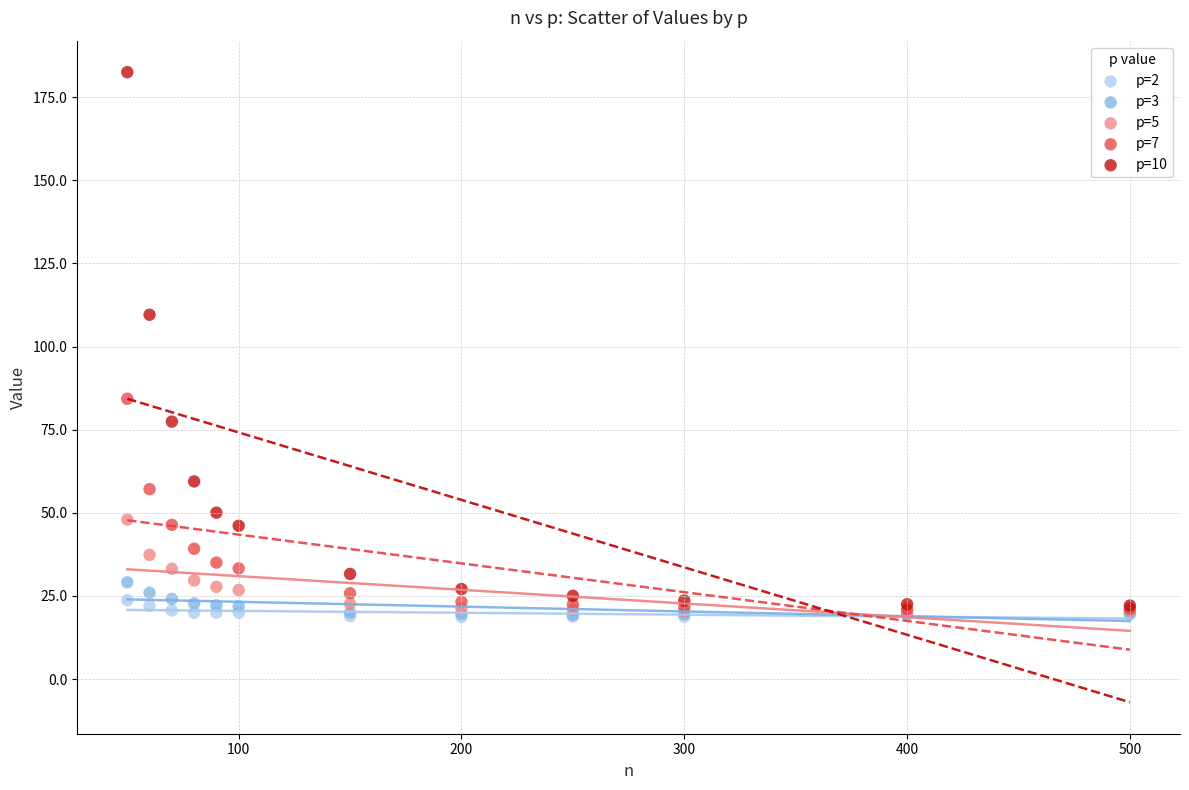

Which series reaches the maximum Y coordinate?

p=10